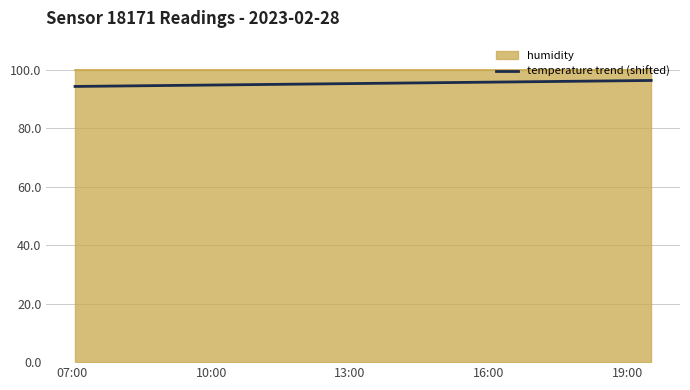

What is the highest value of the temperature trend (shifted) series?

96.4